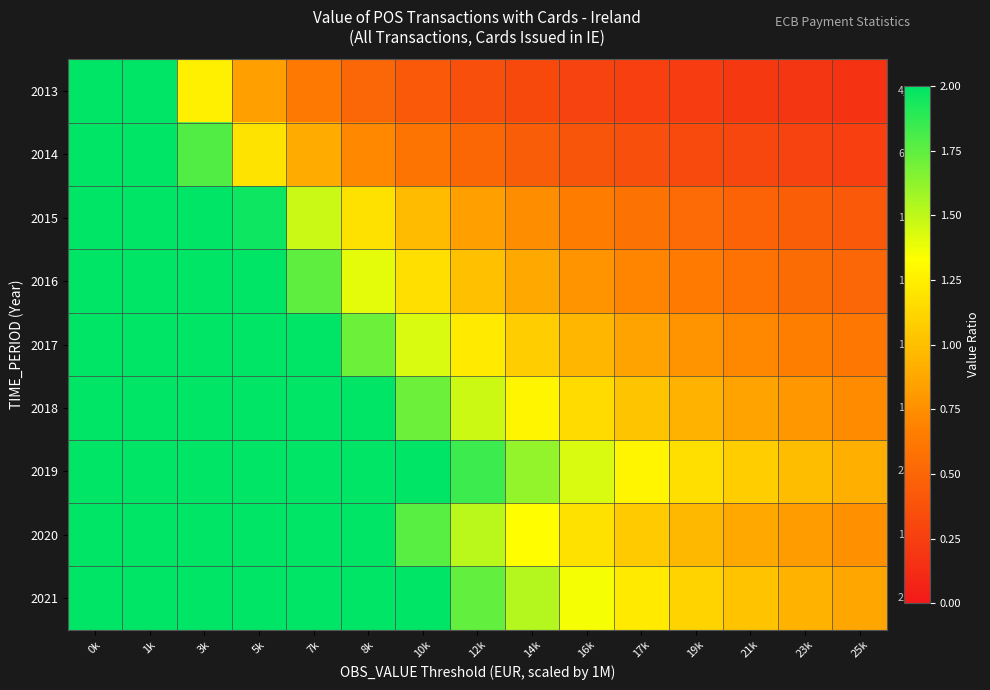

What is the highest value of the 2015 series?

2.0